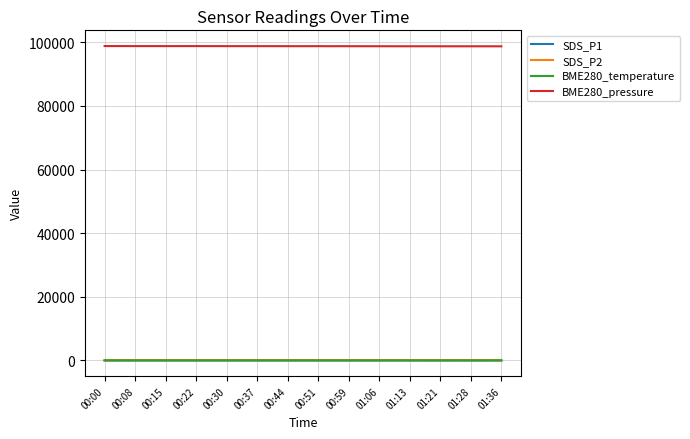

True or false: BME280_pressure and SDS_P1 cross at least once.

False